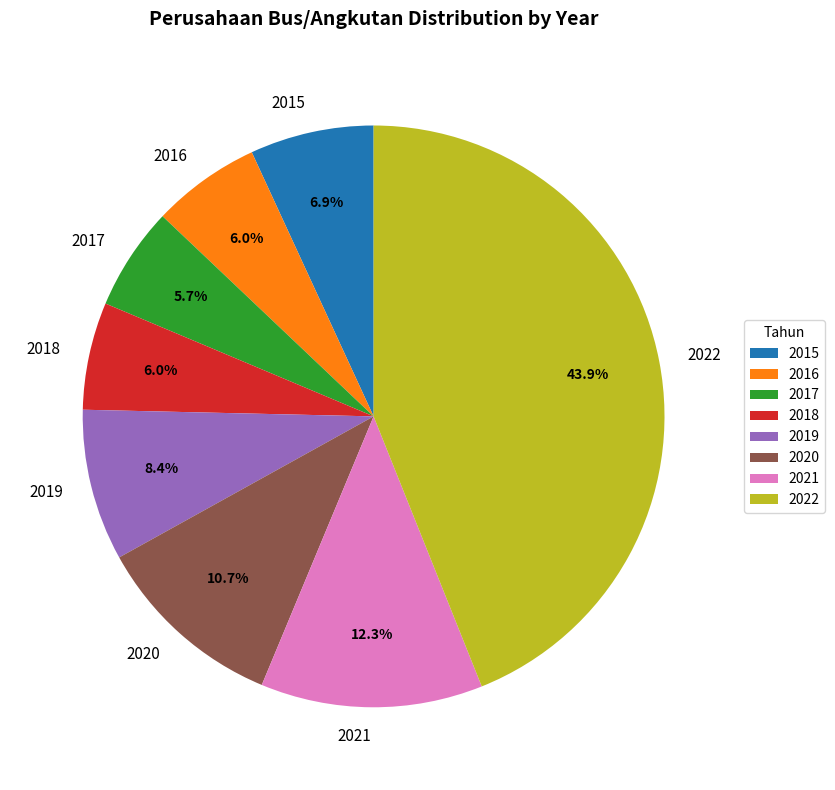

Is there a majority slice in this chart?

No